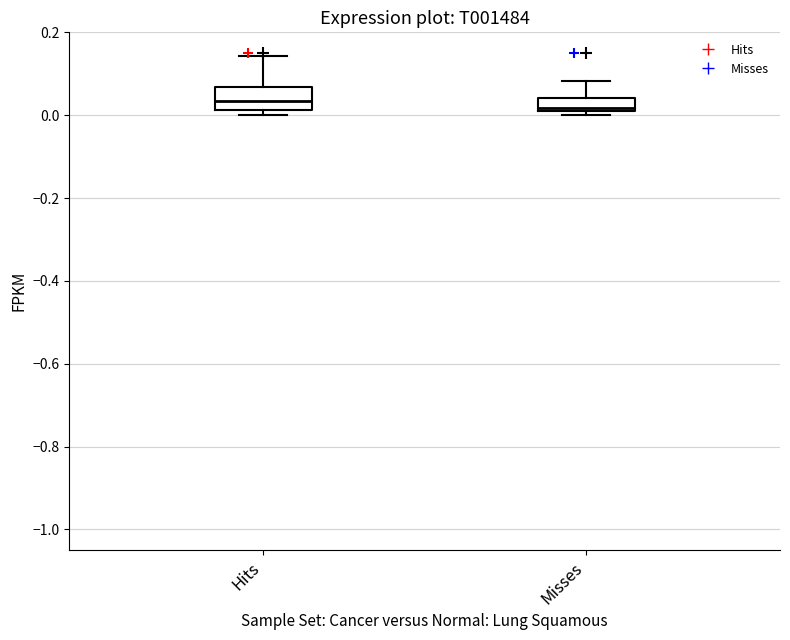

Reading left to right, read every box against the y-axis: the position of its median line, the range the box covers, and the ends of its whiskers. The values are not printed on the chart, so give them approximately, as read against the axis.

Hits: median 0.04, box 0.02 to 0.06, whiskers 0.00 to 0.14
Misses: median 0.02, box 0.00 to 0.04, whiskers 0.00 (just below the box's lower edge) to 0.08